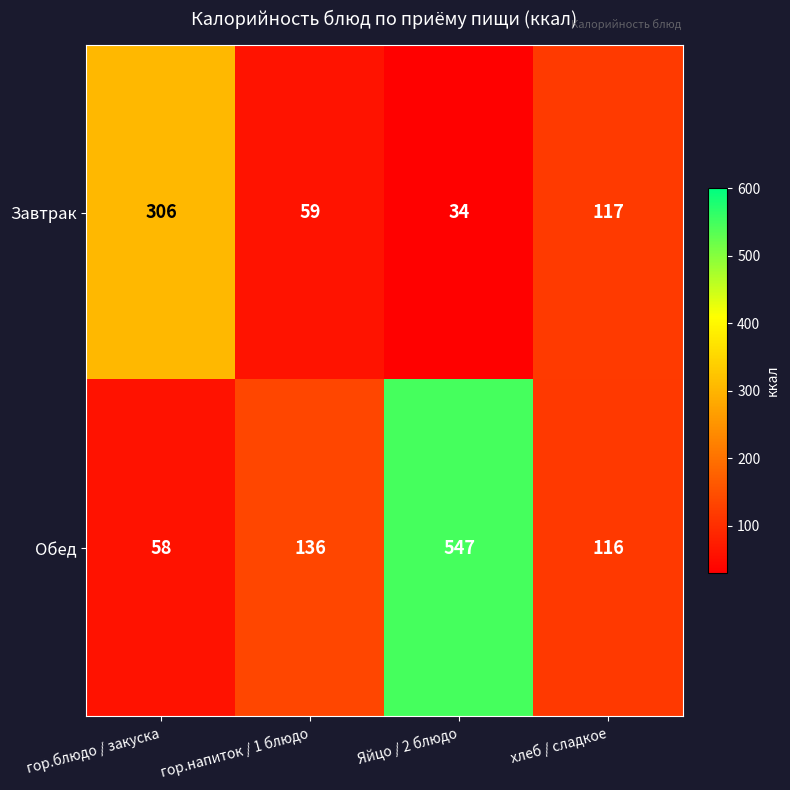

What is the total value across all series at гор.блюдо / закуска?

364